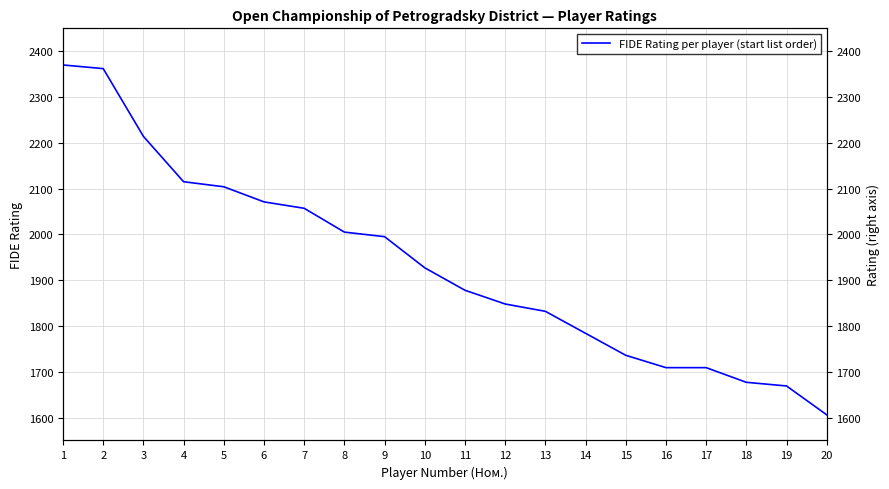

What is the difference between the maximum and second lowest values?

701